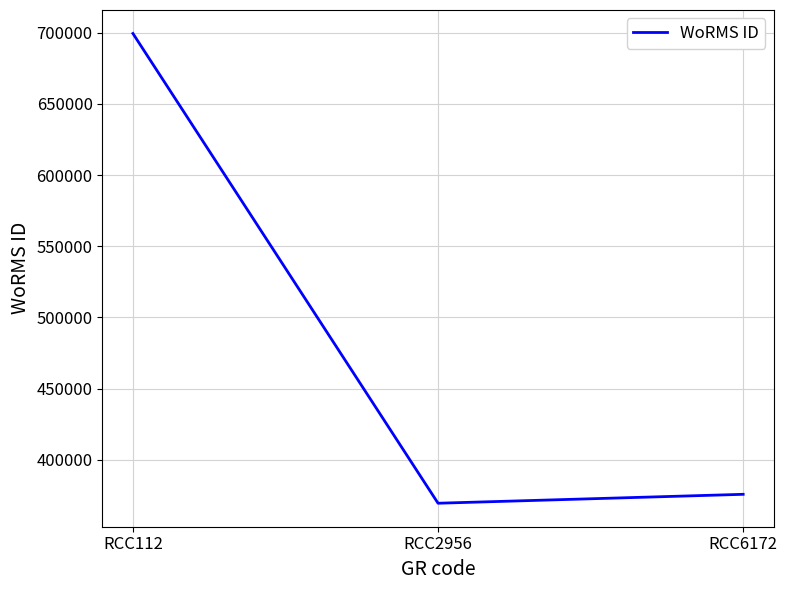

What is the sum of all values?

1444648